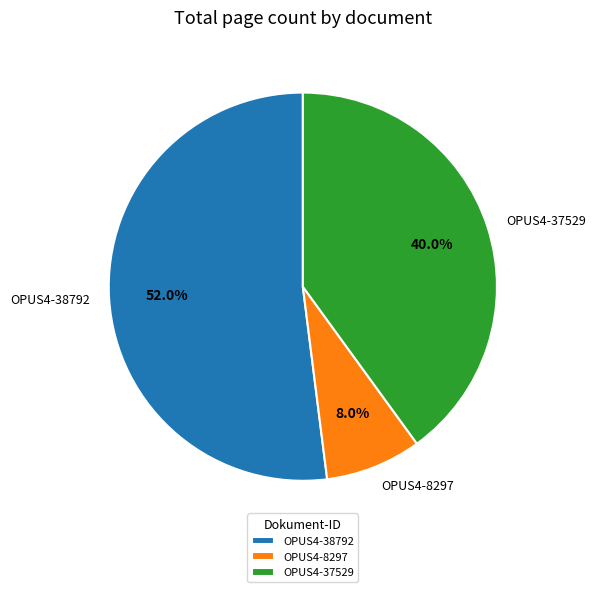

To the nearest percent, what percentage of the pie is OPUS4-37529?

40%